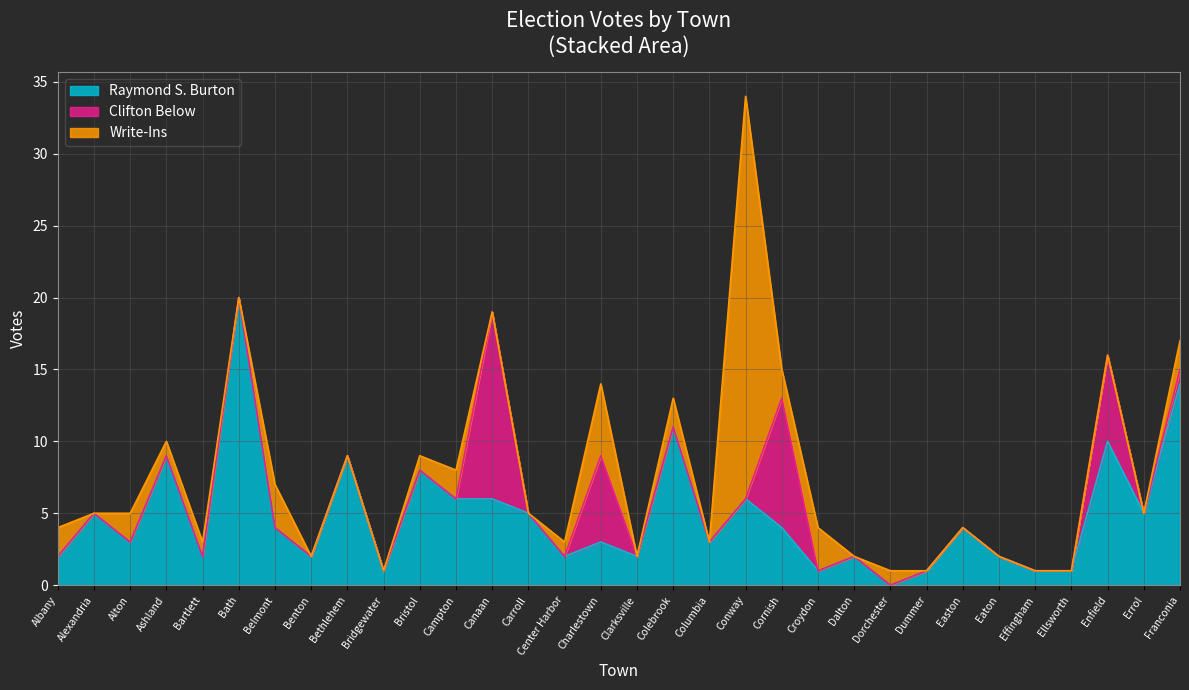

How many lines are shown in the chart?

3